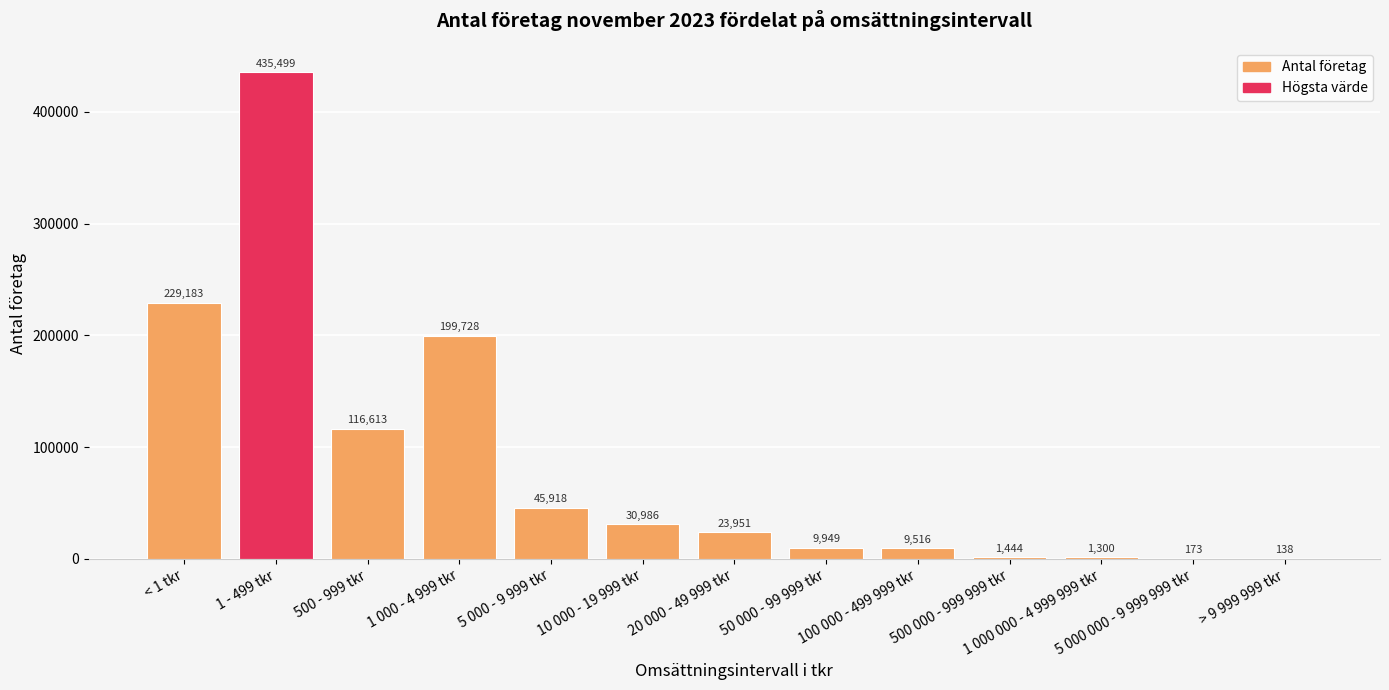

Which has a higher value, 1 - 499 tkr or 100 000 - 499 999 tkr?

1 - 499 tkr